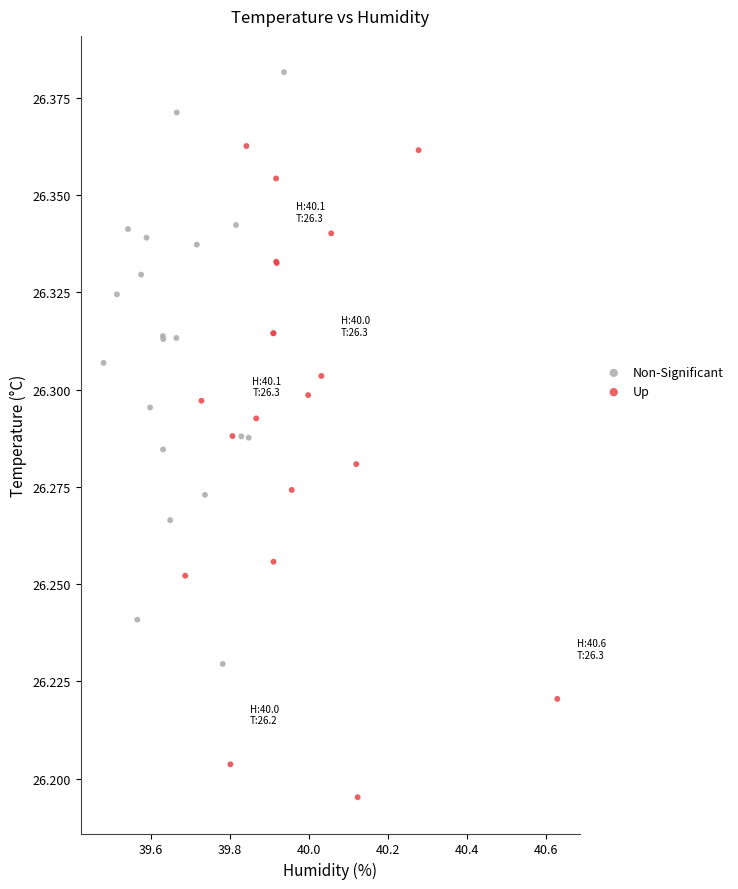

Which series contains the lowest Y value?

Up